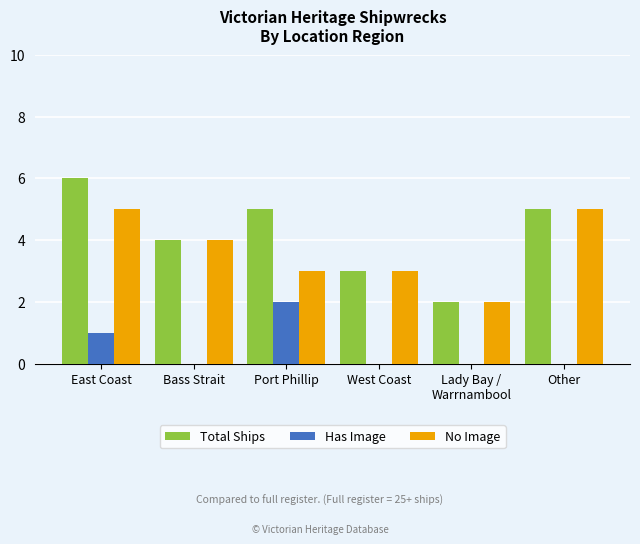

What is the sum of the Has Image values at Other and Port Phillip?

2